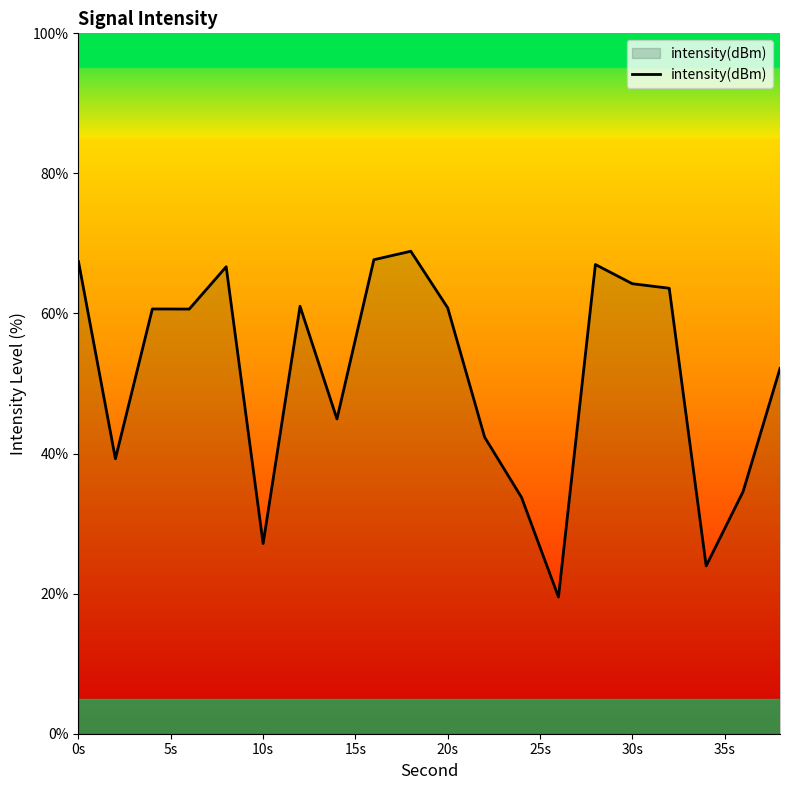

What is the maximum value shown in the chart?

68.9